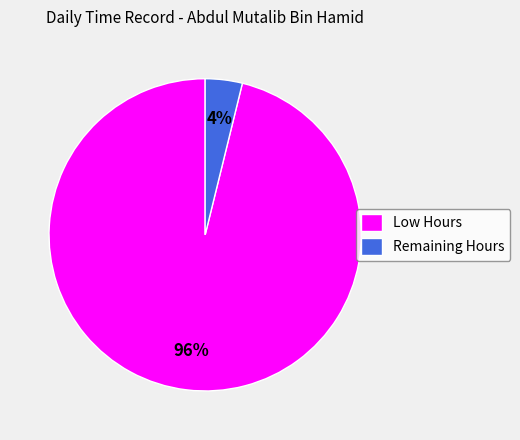

Which has a higher value, Low Hours or Remaining Hours?

Low Hours